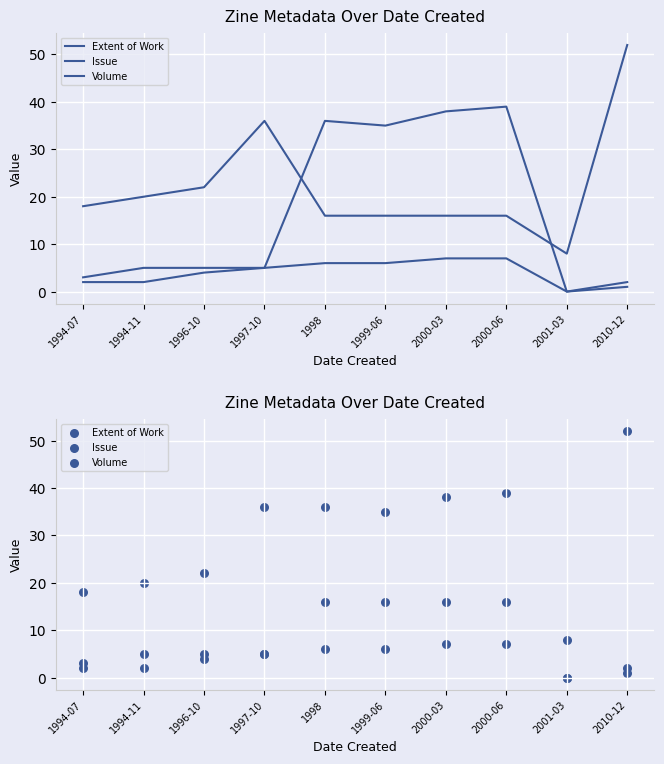

Which series reaches the maximum Y coordinate?

Extent of Work